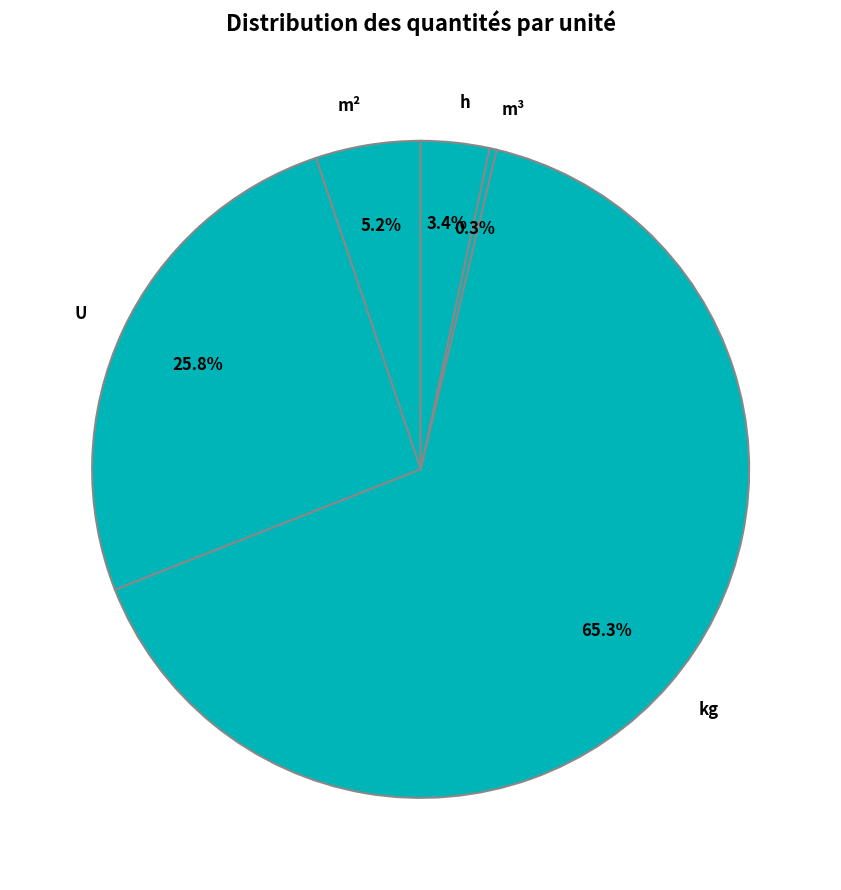

Between U and h, which is larger?

U